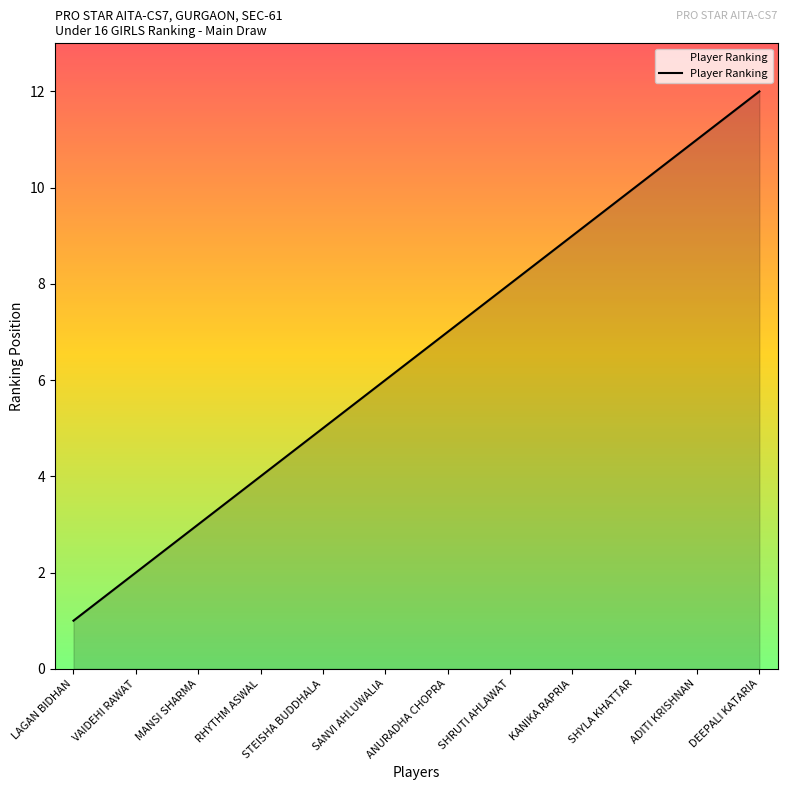

True or false: the data shows 4 at ANURADHA CHOPRA.

False